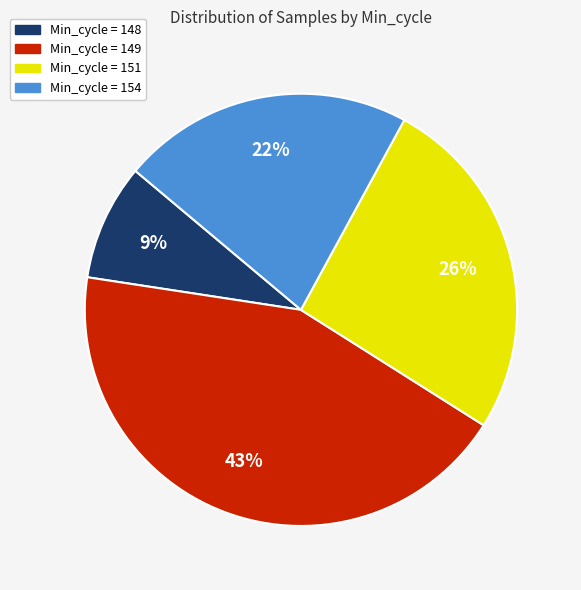

Is there any slice that represents more than half of the pie?

No